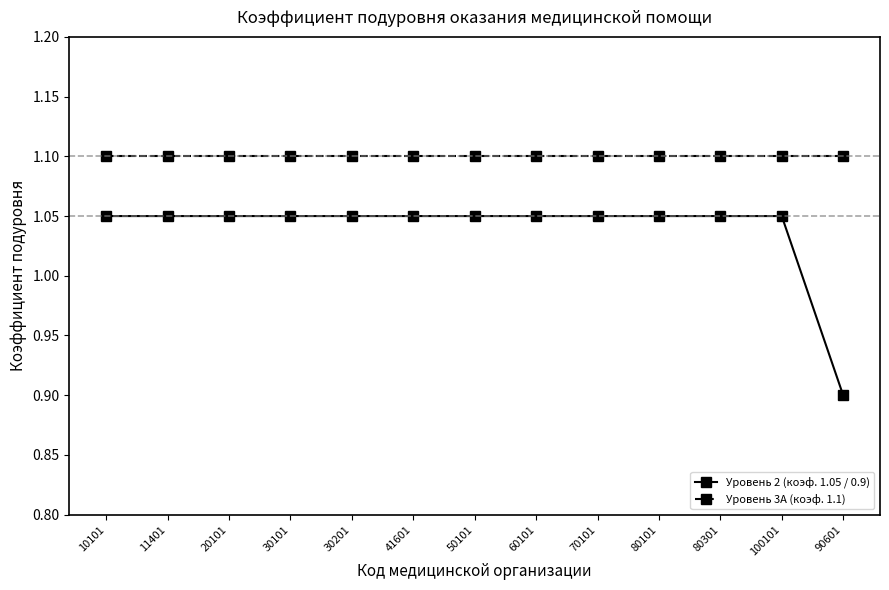

How many values in the Уровень 2 (коэф. 1.05 / 0.9) series exceed 1?

12